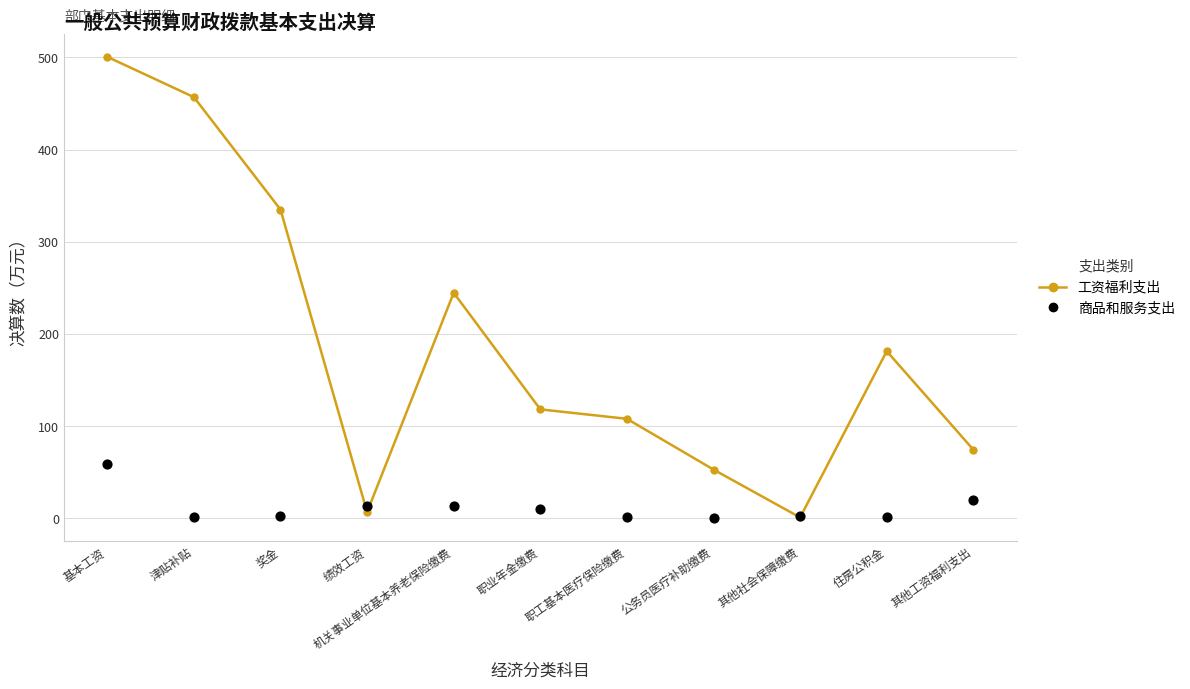

What is the total value across all series at 其他工资福利支出?

94.5